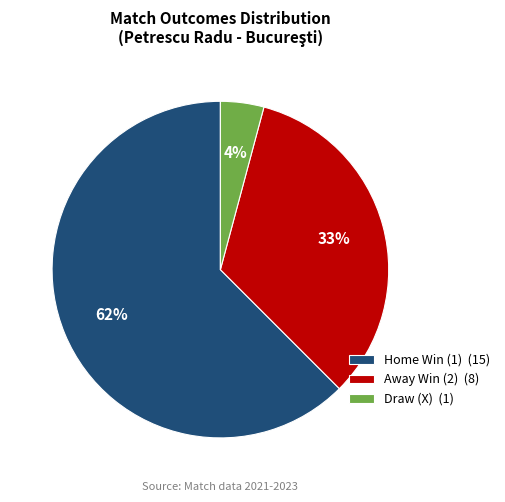

How many slices are in this pie chart?

3